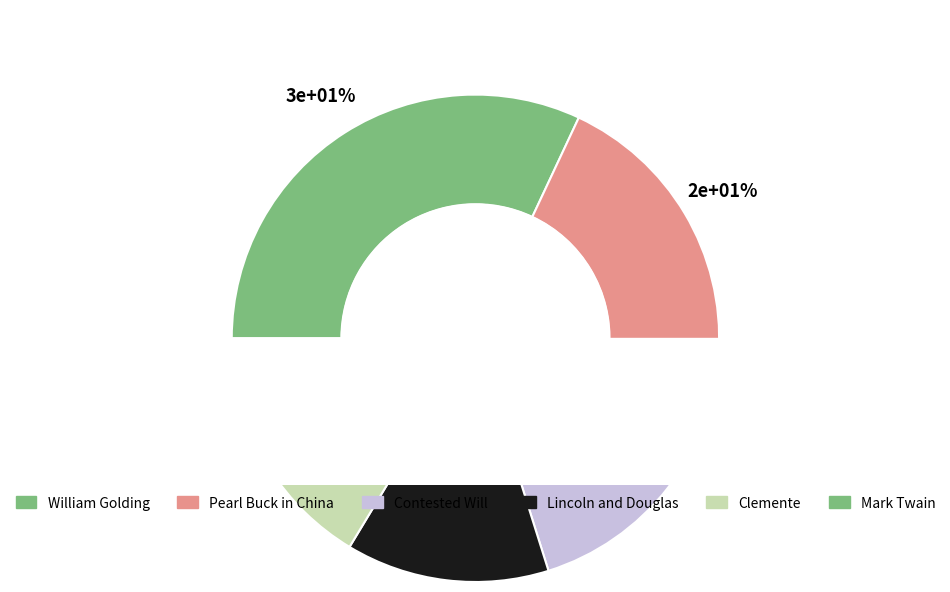

To the nearest percent, what is the average slice percentage?

17%